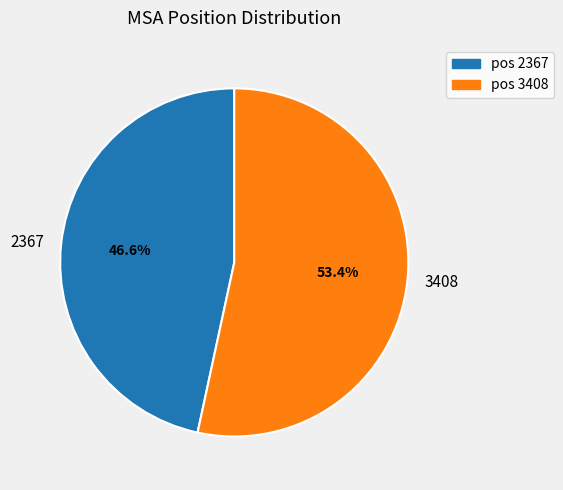

Is 2367 the majority of the pie?

No